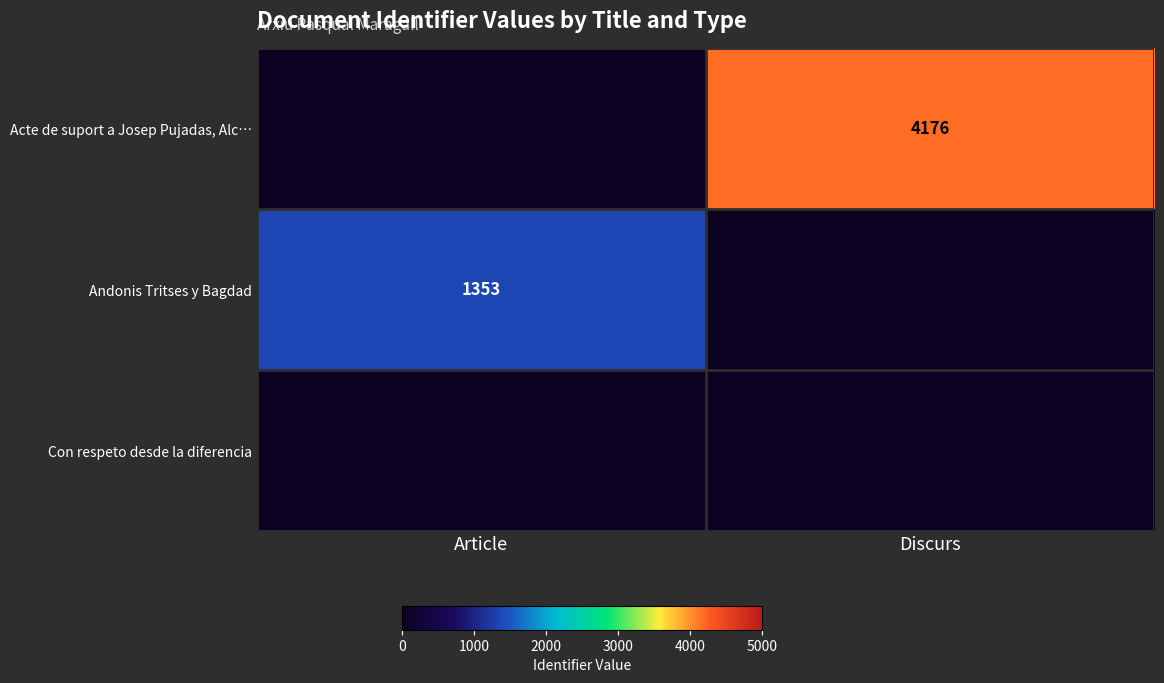

At which label is Andonis Tritses y Bagdad closest to 676?

Discurs